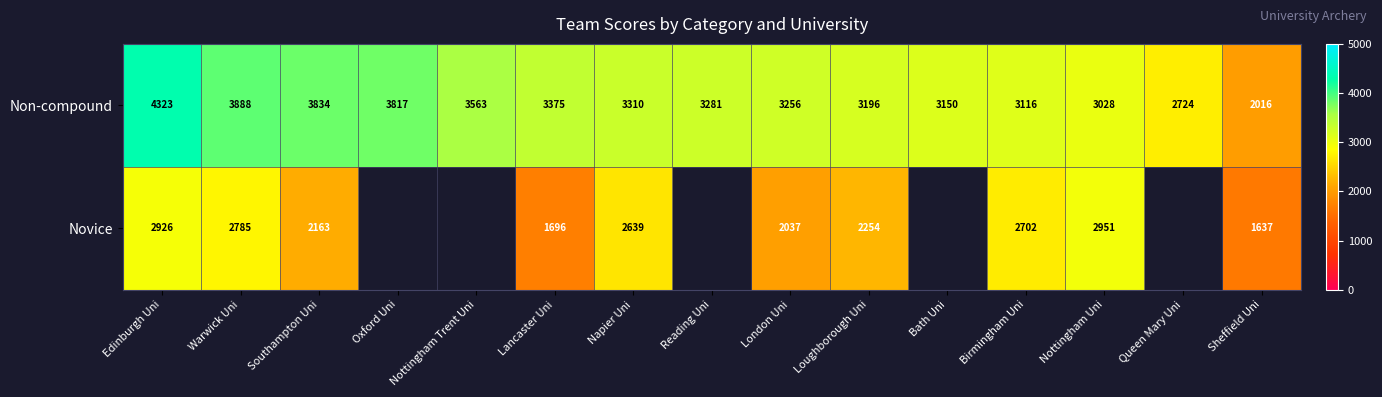

What is the difference between the highest and lowest values at Napier Uni?

671